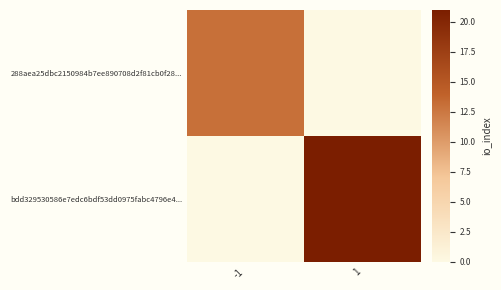

What is the greatest value displayed?

21